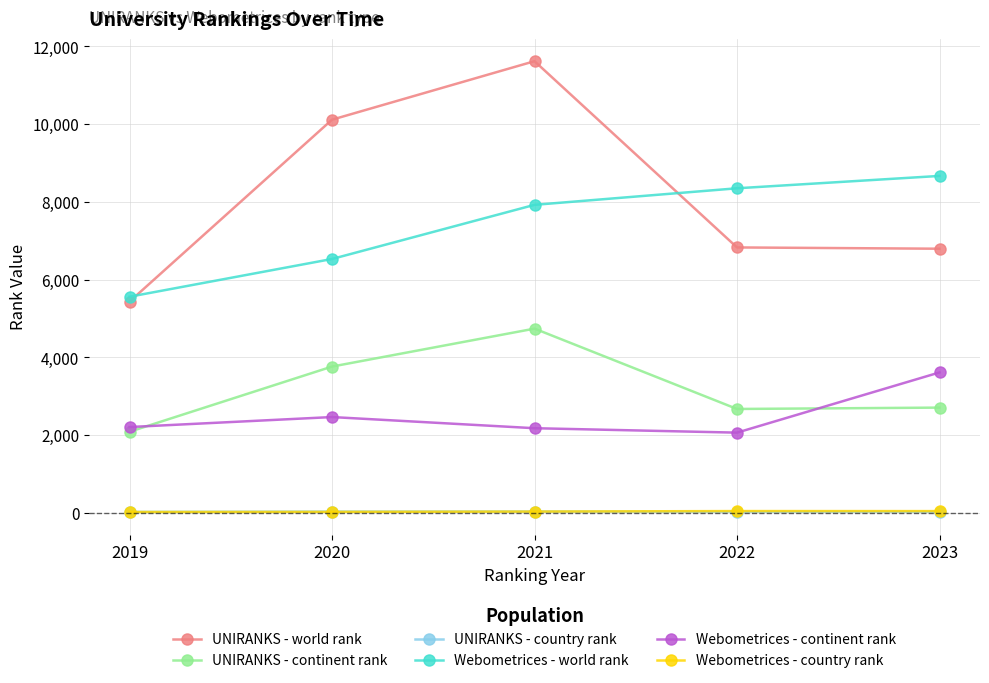

True or false: UNIRANKS - country rank and Webometrices - continent rank intersect in this chart.

False